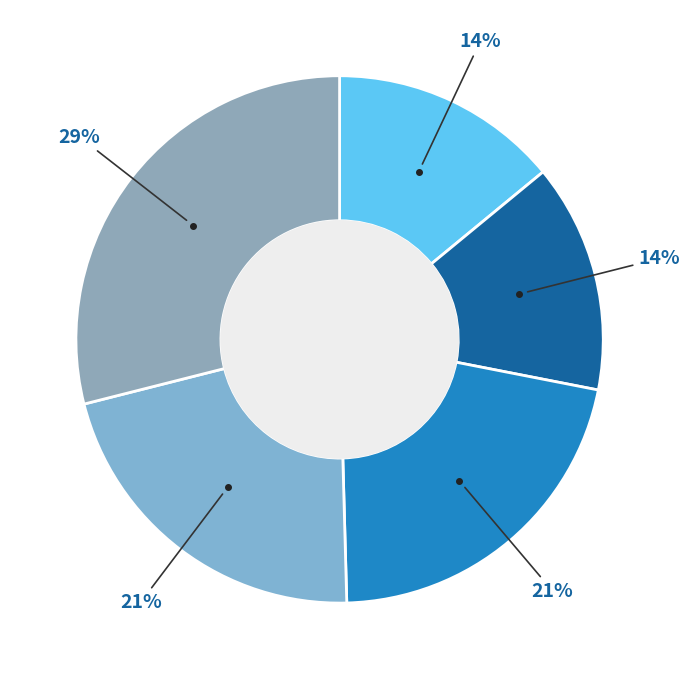

Count the number of slices in the pie.

5